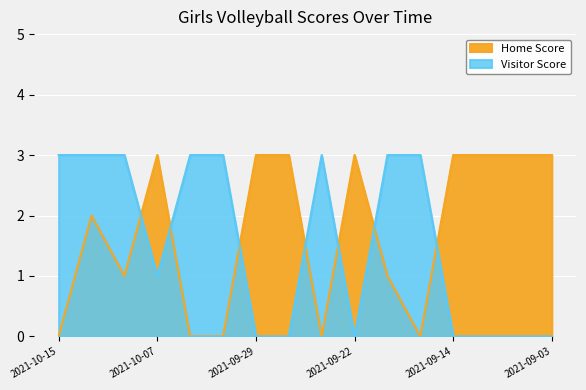

Where is the first local minimum for Visitor Score?

2021-10-07